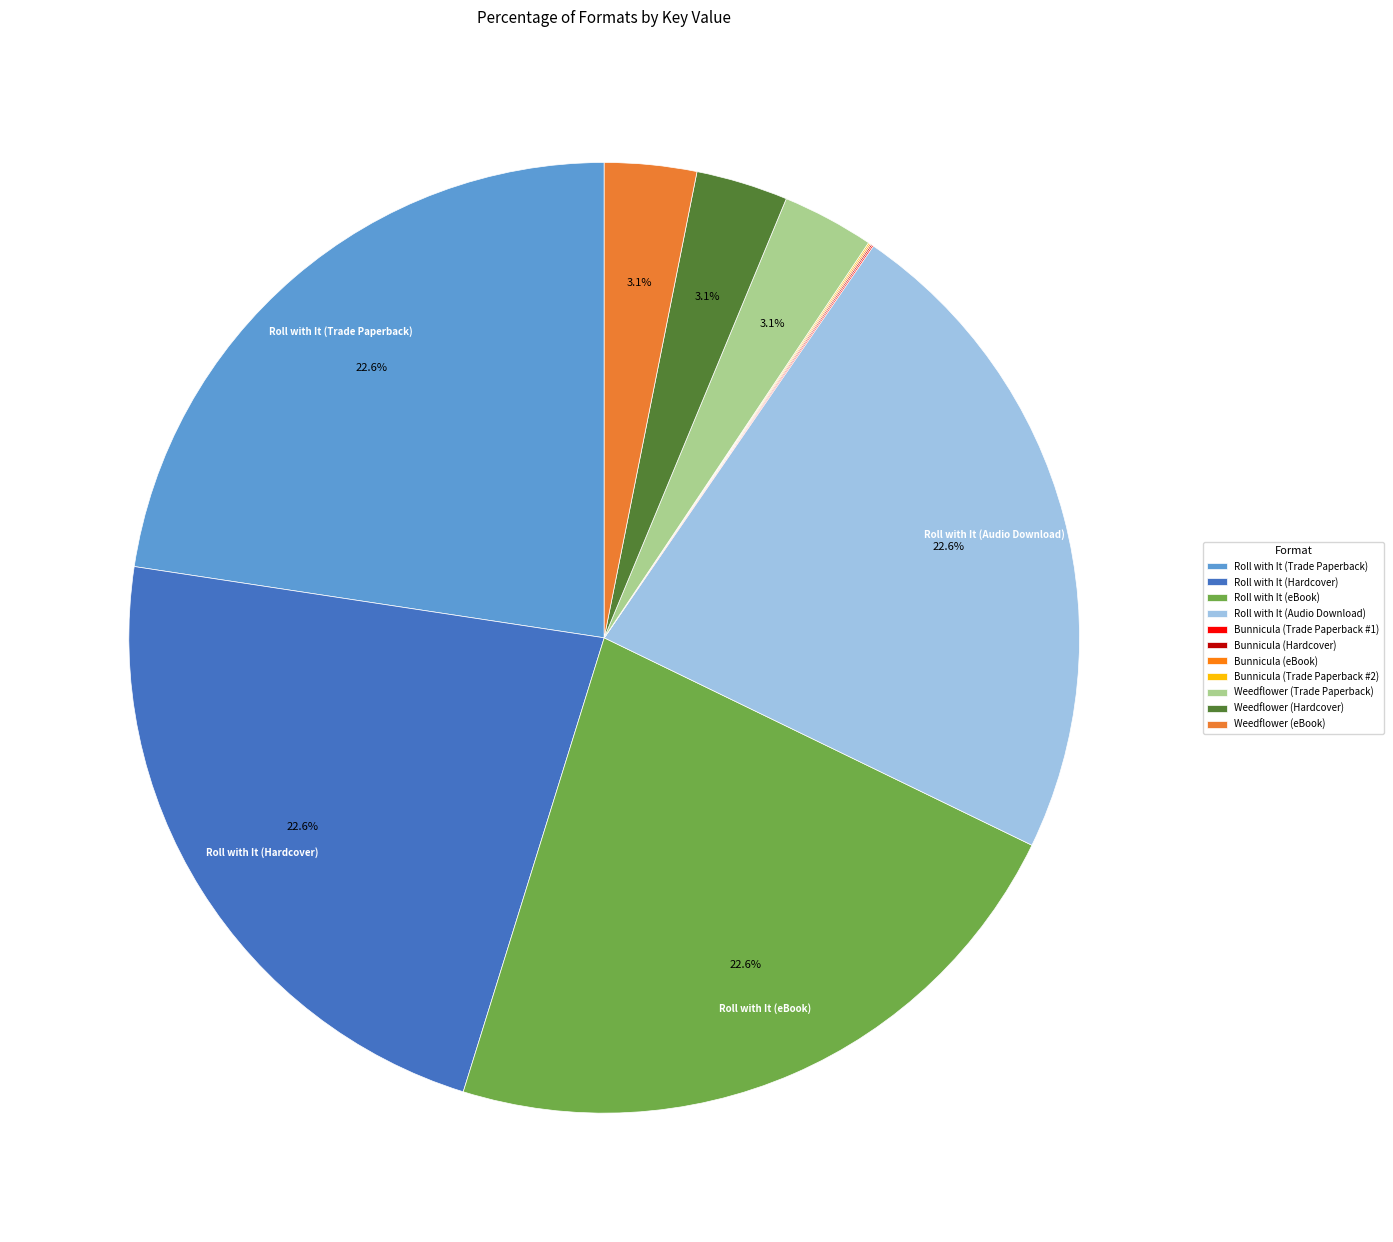

Combined, what portion of the pie is Bunnicula (Hardcover) and Bunnicula (Trade Paperback #2)?

0.1%